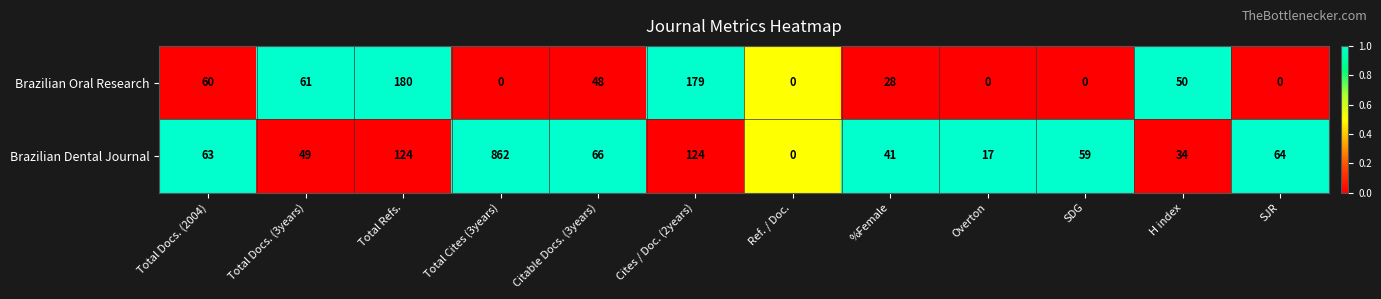

What is the difference between the maximum and second lowest values in the Brazilian Oral Research series?

180